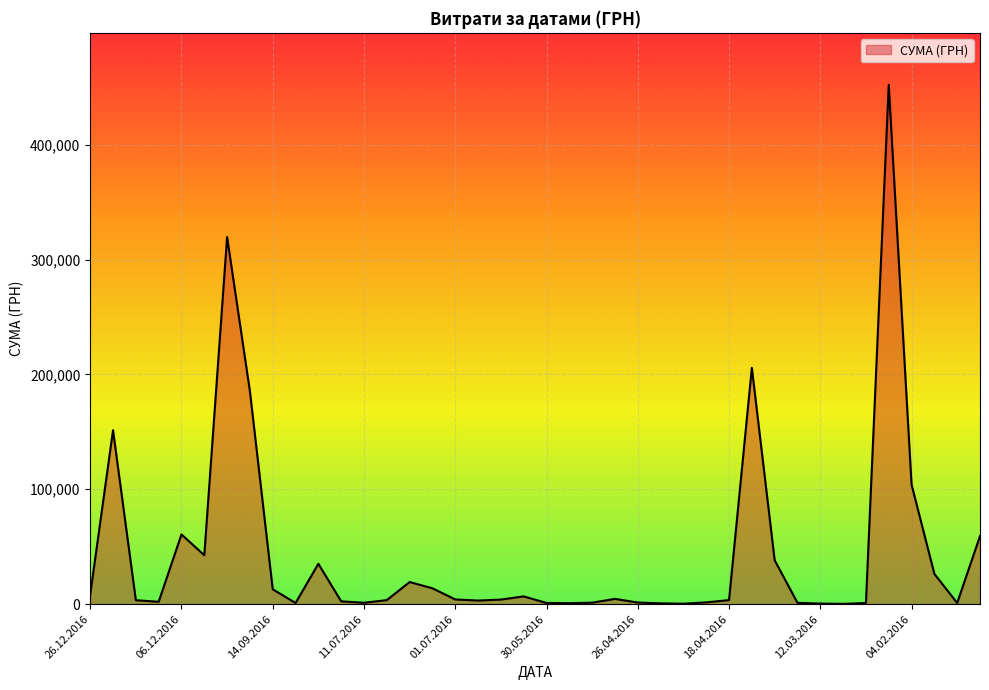

What is the difference between the maximum and minimum values?

451850.0